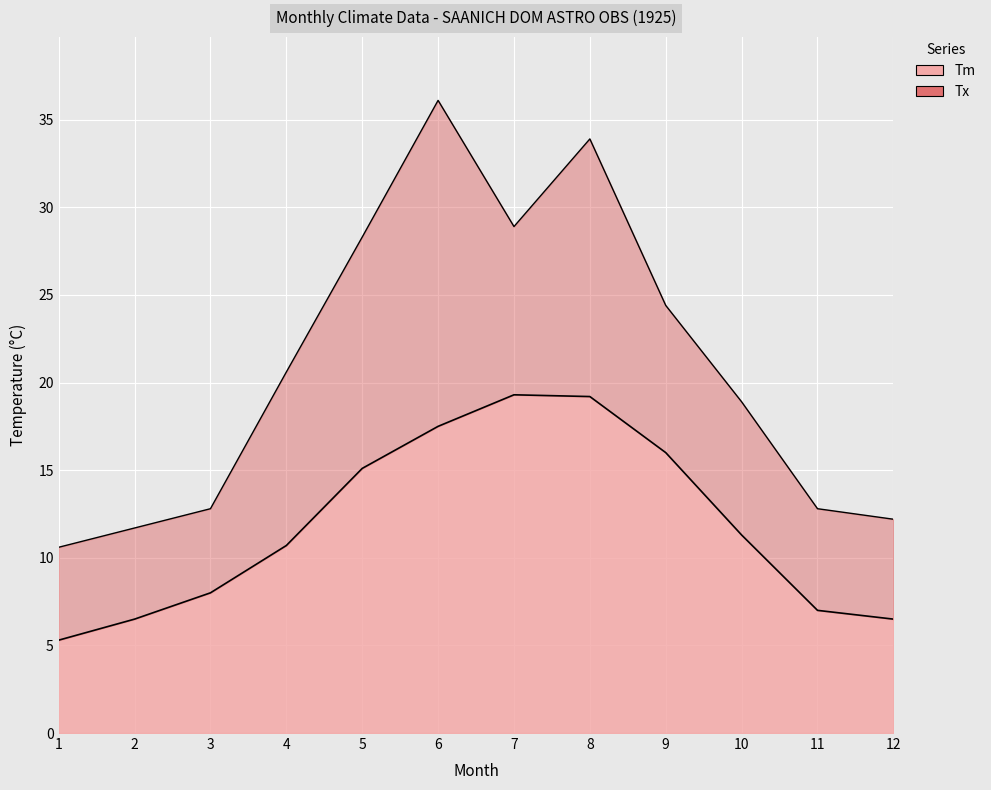

Reading left to right, what are all the values shown in this chart?

Tm: 5.3	6.5	8.0	10.7	15.1	17.5	19.3	19.2	16.0	11.3	7.0	6.5
Tx: 10.6	11.7	12.8	20.6	28.3	36.1	28.9	33.9	24.4	18.9	12.8	12.2